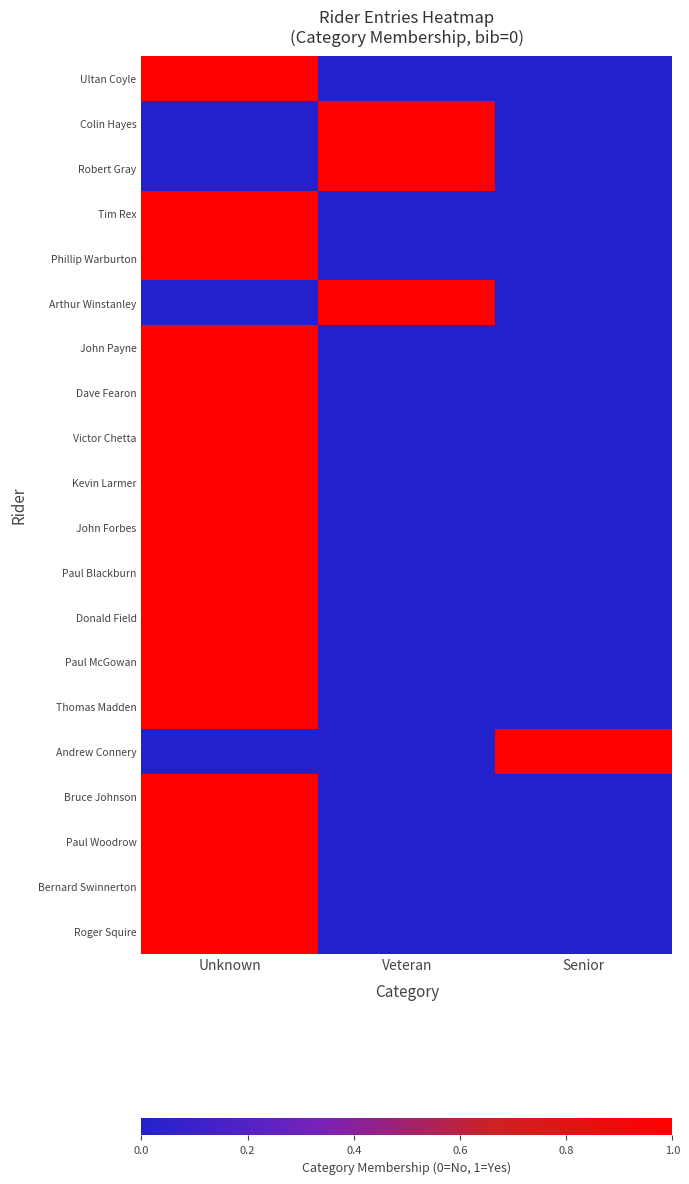

Reading left to right, transcribe all the data shown in this chart.

Ultan Coyle: Unknown=1	Veteran=0	Senior=0
Colin Hayes: Unknown=0	Veteran=1	Senior=0
Robert Gray: Unknown=0	Veteran=1	Senior=0
Tim Rex: Unknown=1	Veteran=0	Senior=0
Phillip Warburton: Unknown=1	Veteran=0	Senior=0
Arthur Winstanley: Unknown=0	Veteran=1	Senior=0
John Payne: Unknown=1	Veteran=0	Senior=0
Dave Fearon: Unknown=1	Veteran=0	Senior=0
Victor Chetta: Unknown=1	Veteran=0	Senior=0
Kevin Larmer: Unknown=1	Veteran=0	Senior=0
John Forbes: Unknown=1	Veteran=0	Senior=0
Paul Blackburn: Unknown=1	Veteran=0	Senior=0
Donald Field: Unknown=1	Veteran=0	Senior=0
Paul McGowan: Unknown=1	Veteran=0	Senior=0
Thomas Madden: Unknown=1	Veteran=0	Senior=0
Andrew Connery: Unknown=0	Veteran=0	Senior=1
Bruce Johnson: Unknown=1	Veteran=0	Senior=0
Paul Woodrow: Unknown=1	Veteran=0	Senior=0
Bernard Swinnerton: Unknown=1	Veteran=0	Senior=0
Roger Squire: Unknown=1	Veteran=0	Senior=0